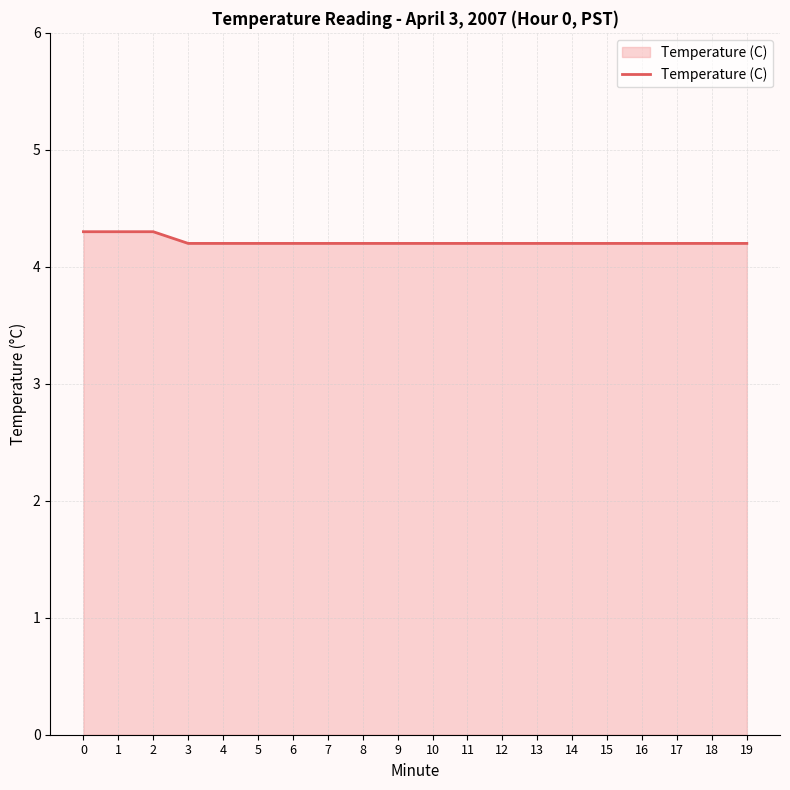

True or false: the data shows 1.3 at 18.

False